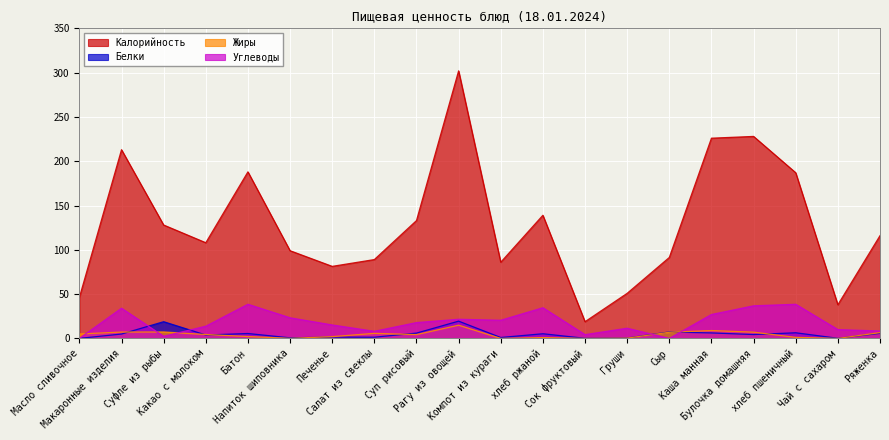

In Углеводы, how many points are higher than both neighbors (excluding endpoints)?

6